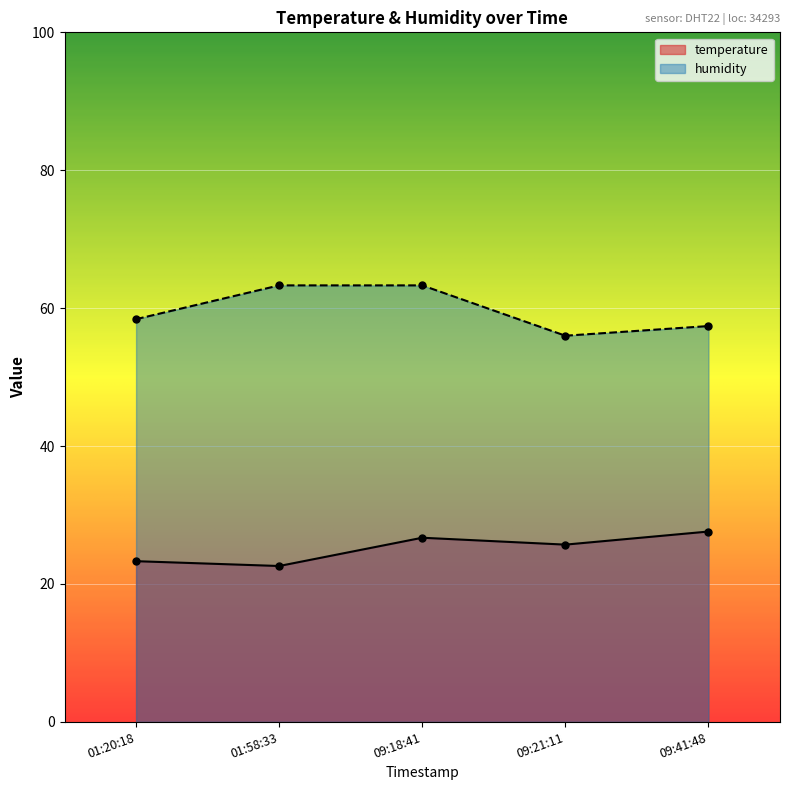

True or false: humidity and temperature cross at least once.

False